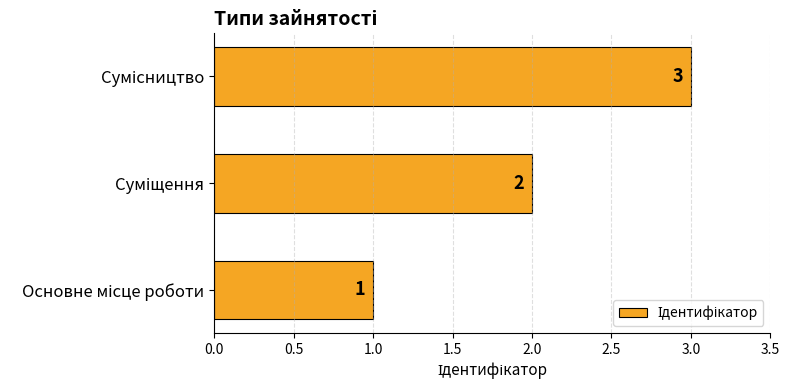

What is the maximum value shown in the chart?

3